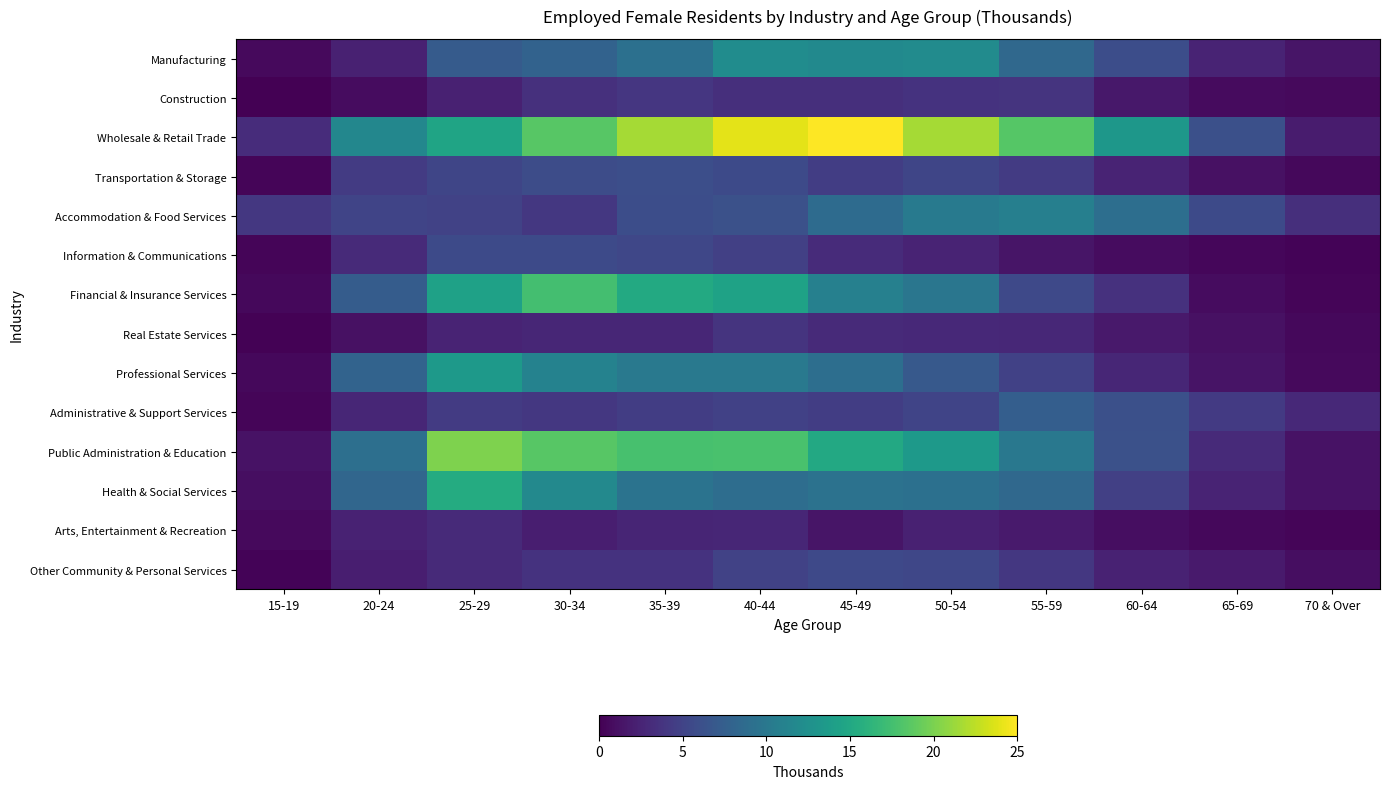

Which series has the widest spread of values?

Wholesale & Retail Trade